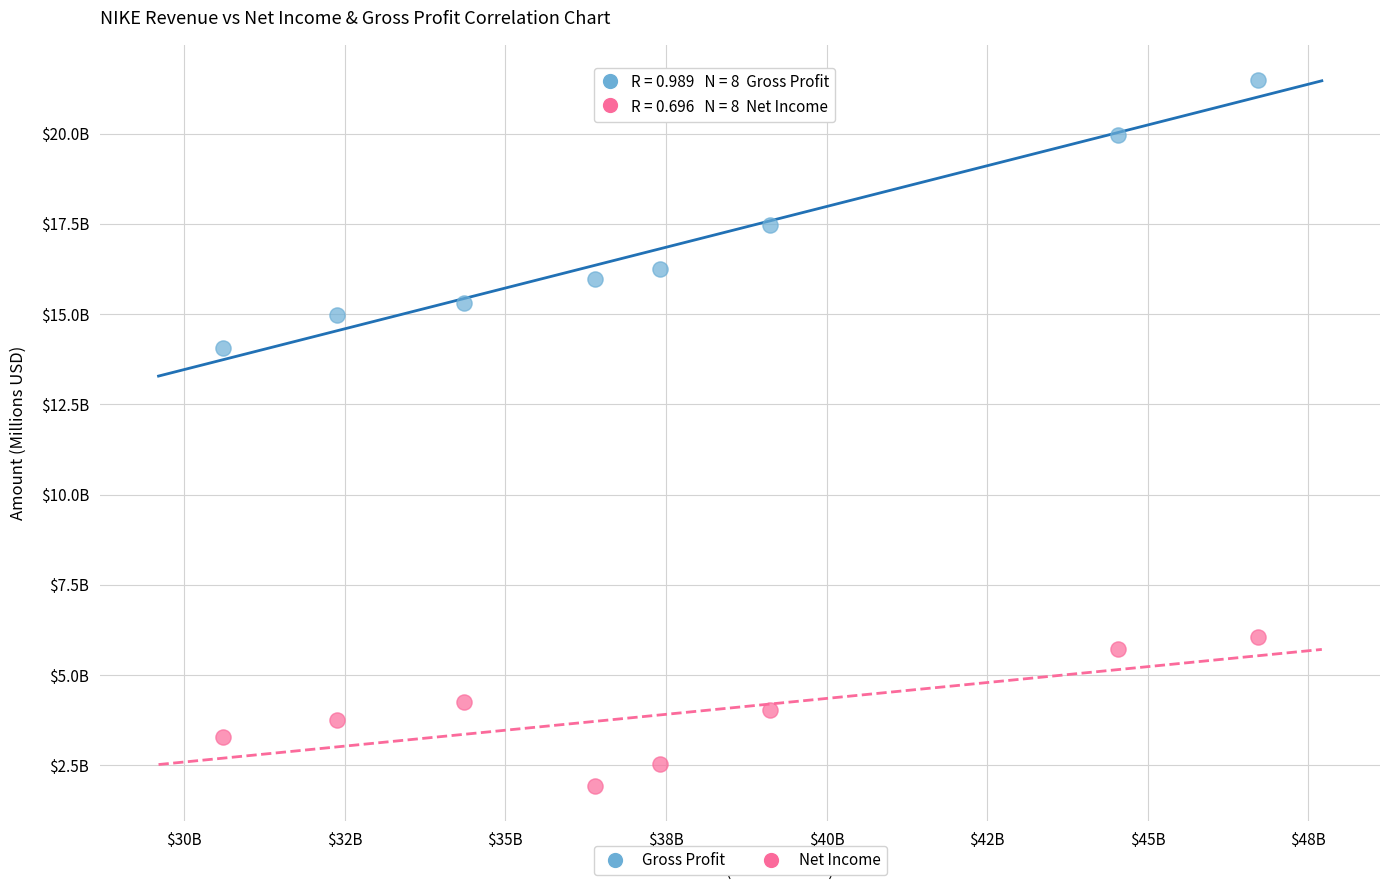

Which series reaches the maximum Y coordinate?

Gross Profit